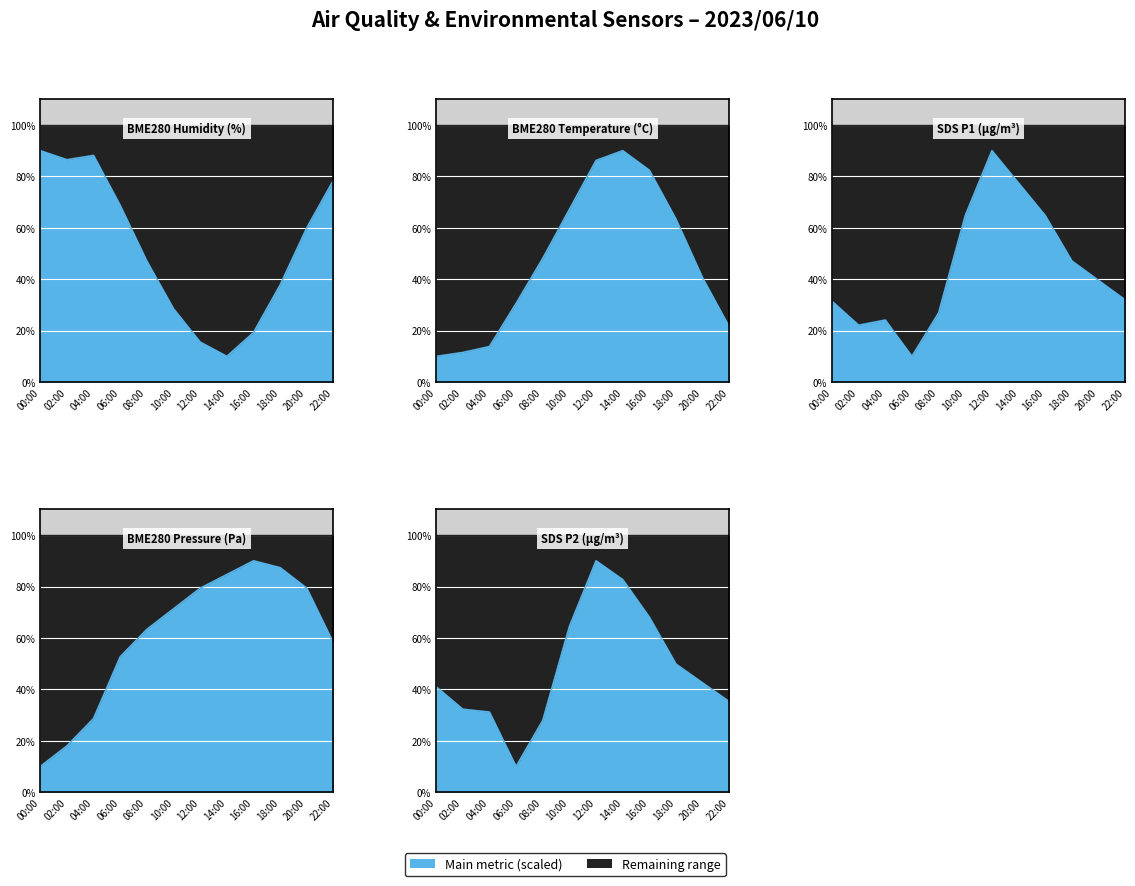

Between 00:00 and 14:00, which is larger?

00:00